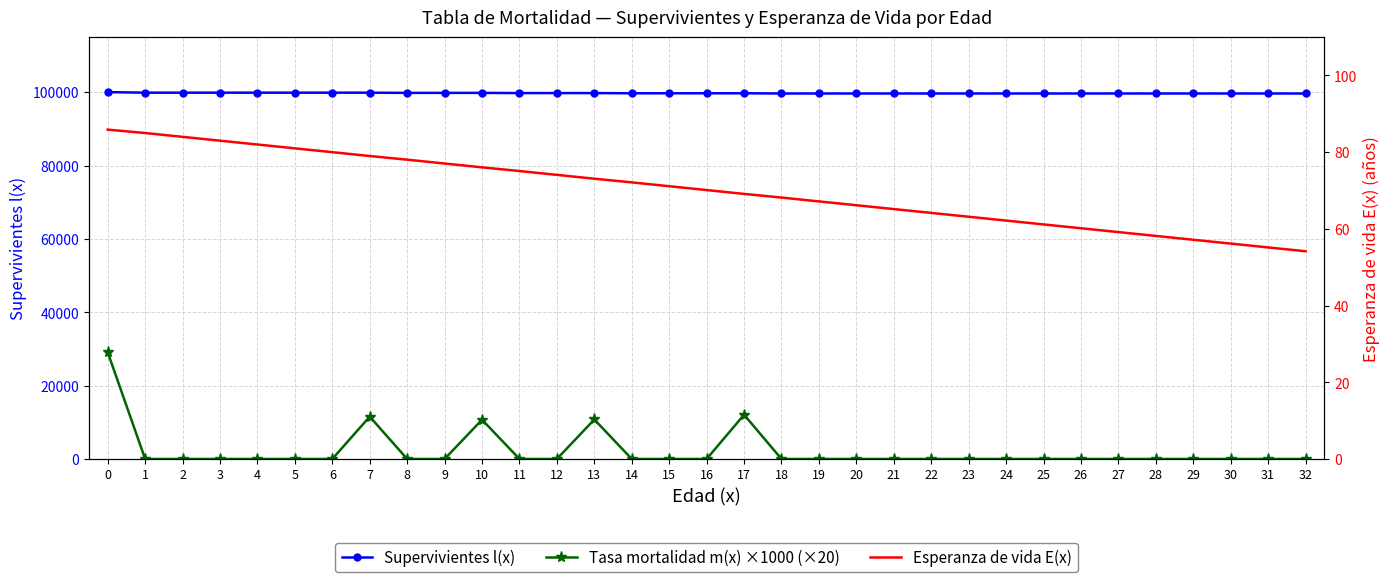

Is it true that Tasa mortalidad m(x) ×1000 (×20) equals 0.0 at 28?

True